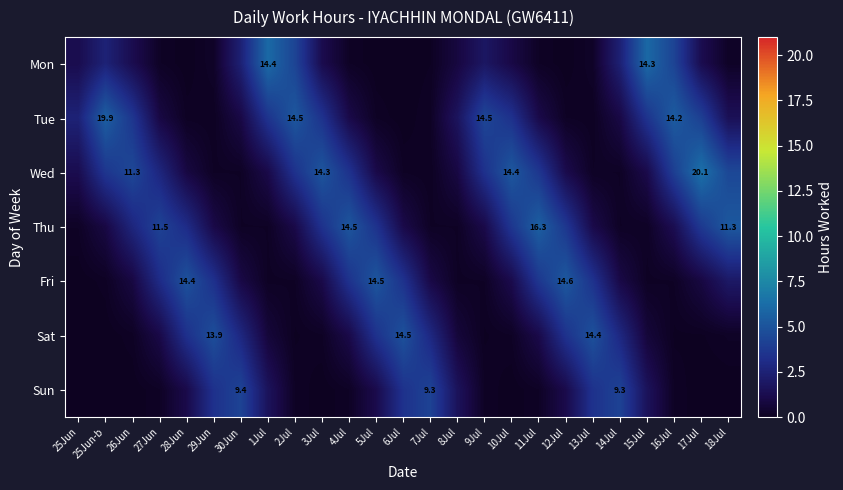

Rank the categories by Sat value from highest to lowest.

6Jul, 13Jul, 29Jun, 12Jul, 5Jul, 28Jun, 7Jul, 14Jul, 30Jun, 11Jul, 4Jul, 27Jun, 1Jul, 8Jul, 15Jul, 18Jul, 10Jul, 3Jul, 26Jun, 17Jul, 9Jul, 2Jul, 16Jul, 25Jun-b, 25Jun